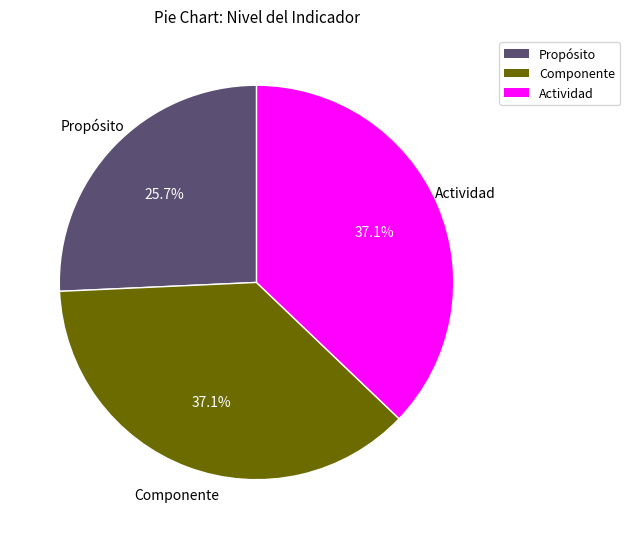

To the nearest percent, what is the average slice percentage?

33%